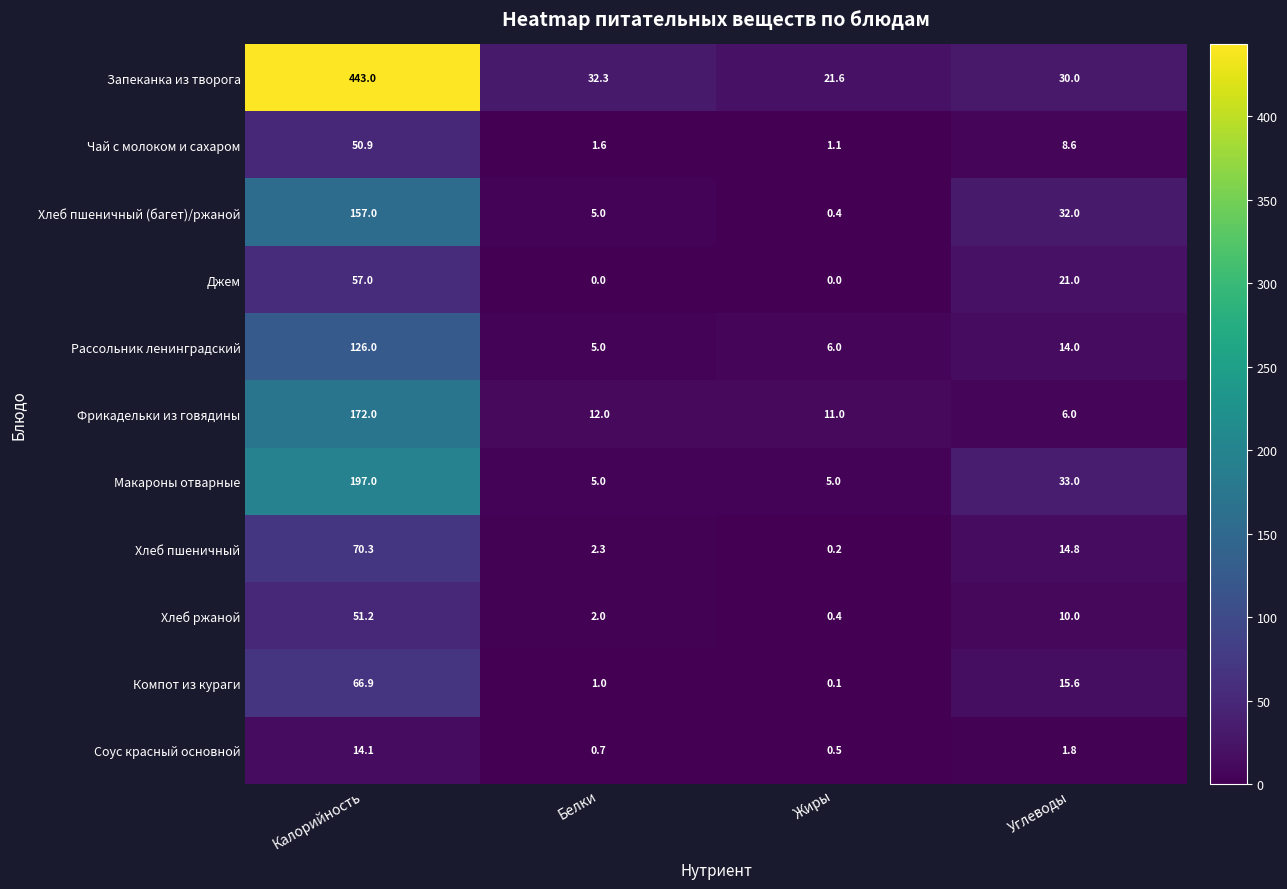

Which series has the widest spread of values?

Запеканка из творога